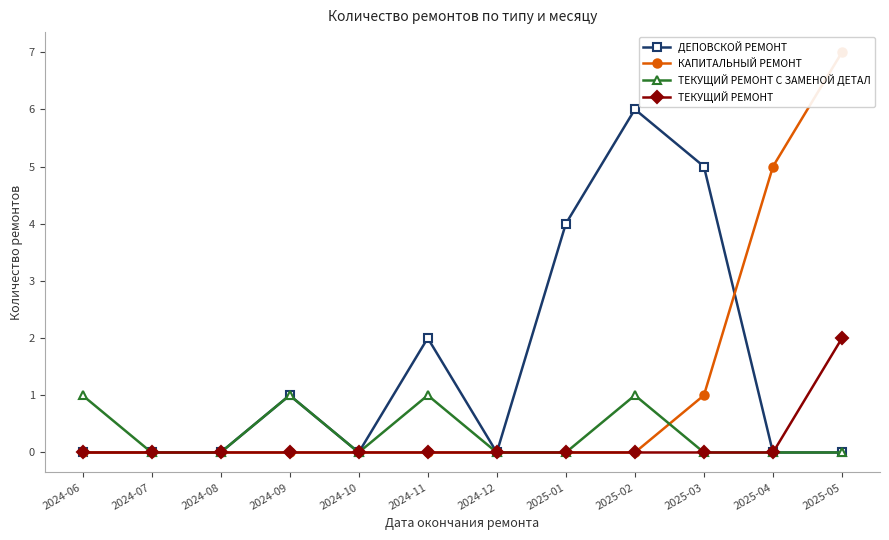

How many values in КАПИТАЛЬНЫЙ РЕМОНТ are above zero?

3